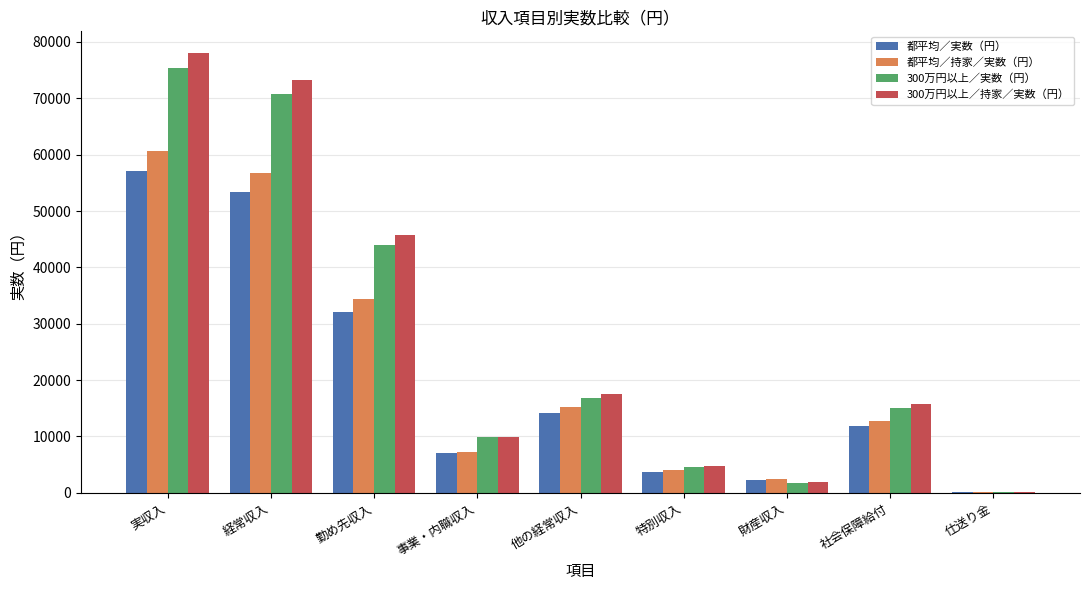

Which series has the largest total across all categories?

300万円以上／持家／実数（円）